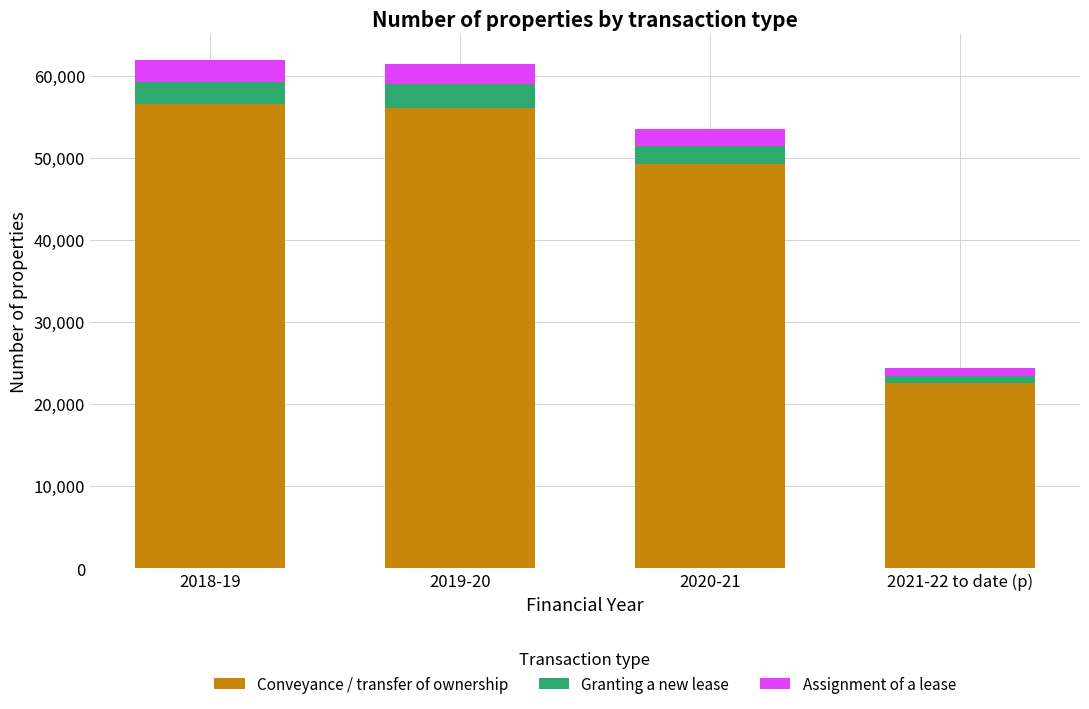

What is the total value across all series at 2018-19?

61910